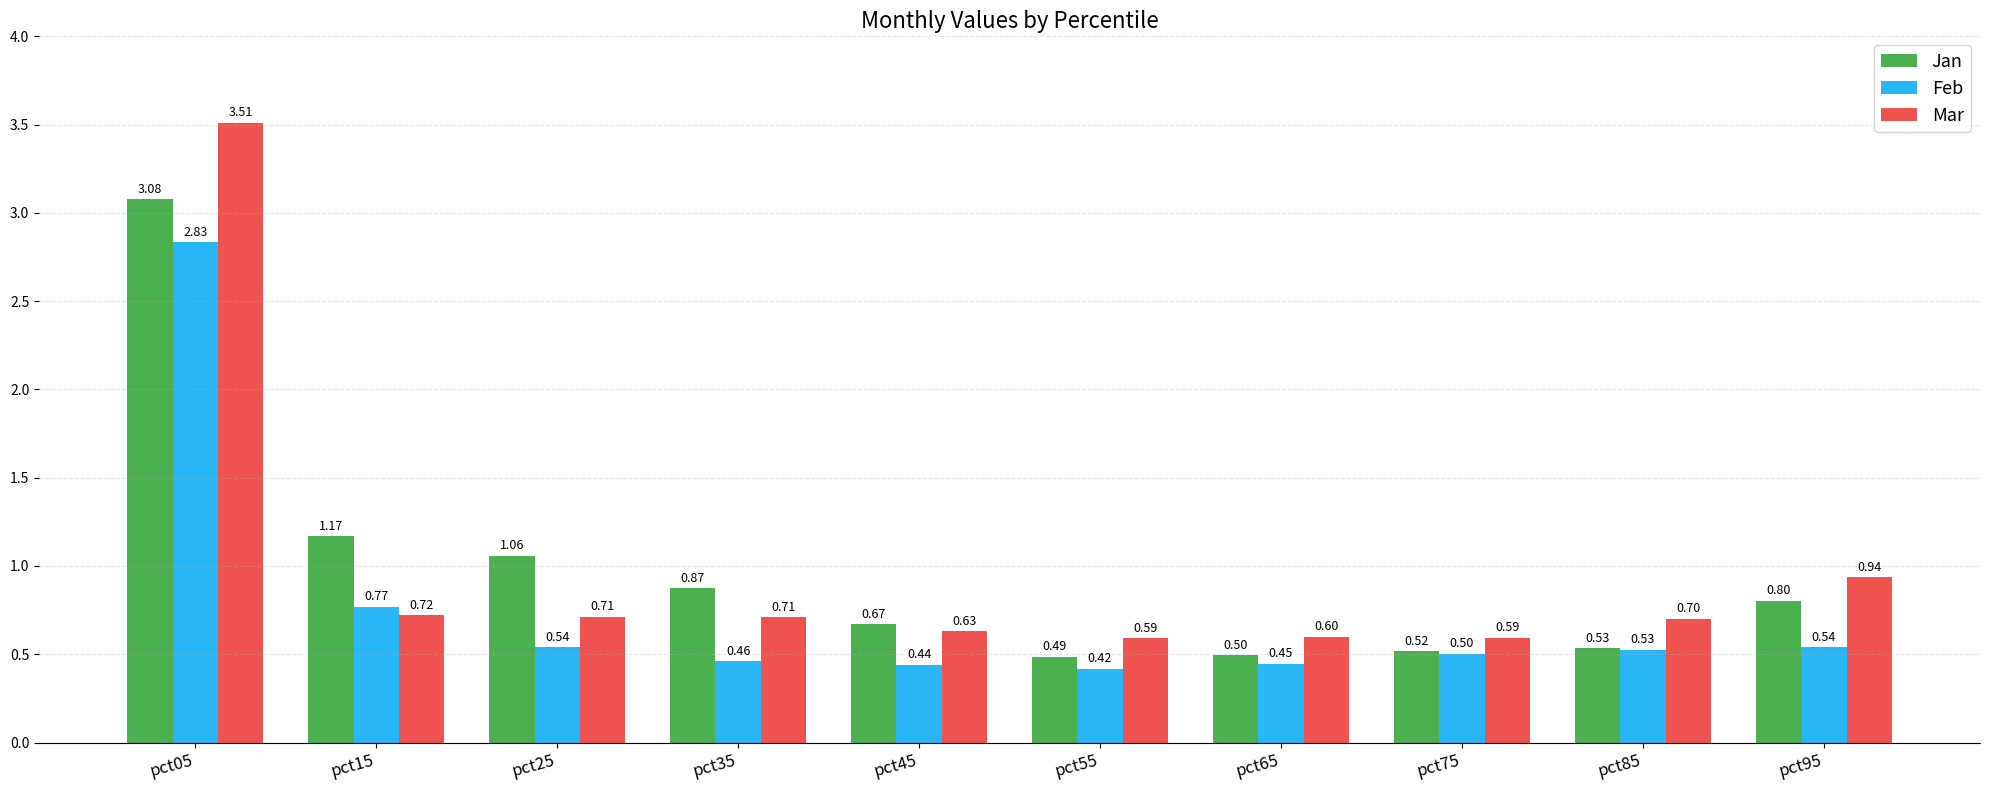

What are all the series names shown in the legend?

Jan, Feb, Mar